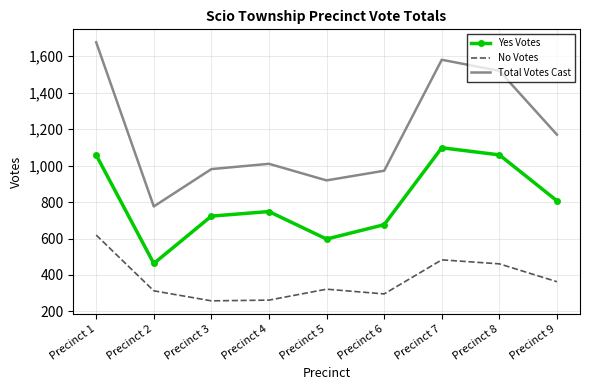

Rank the series at Precinct 5 from highest to lowest value.

Total Votes Cast, Yes Votes, No Votes